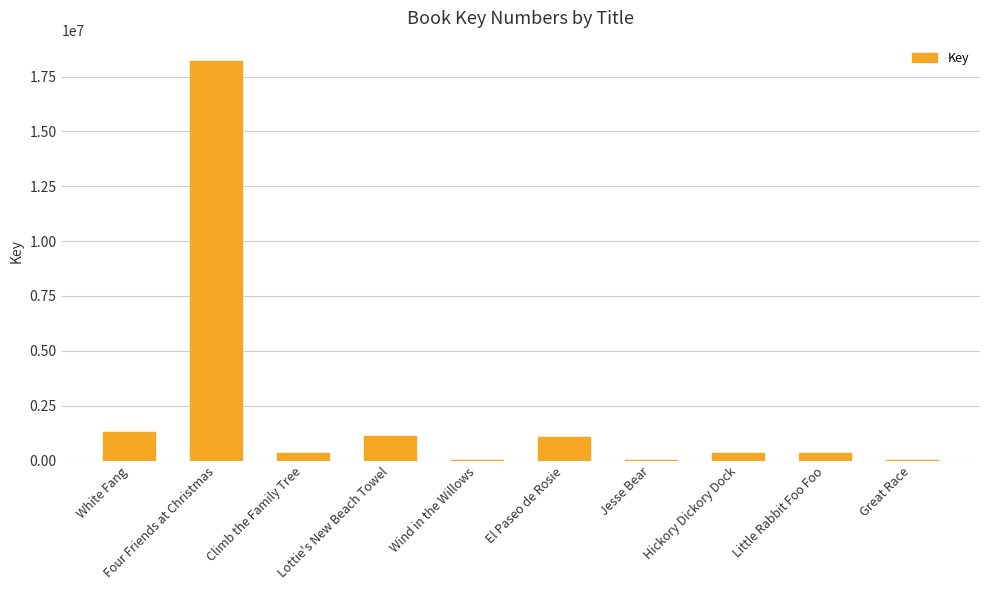

Which label corresponds to the largest value in the chart?

Four Friends at Christmas